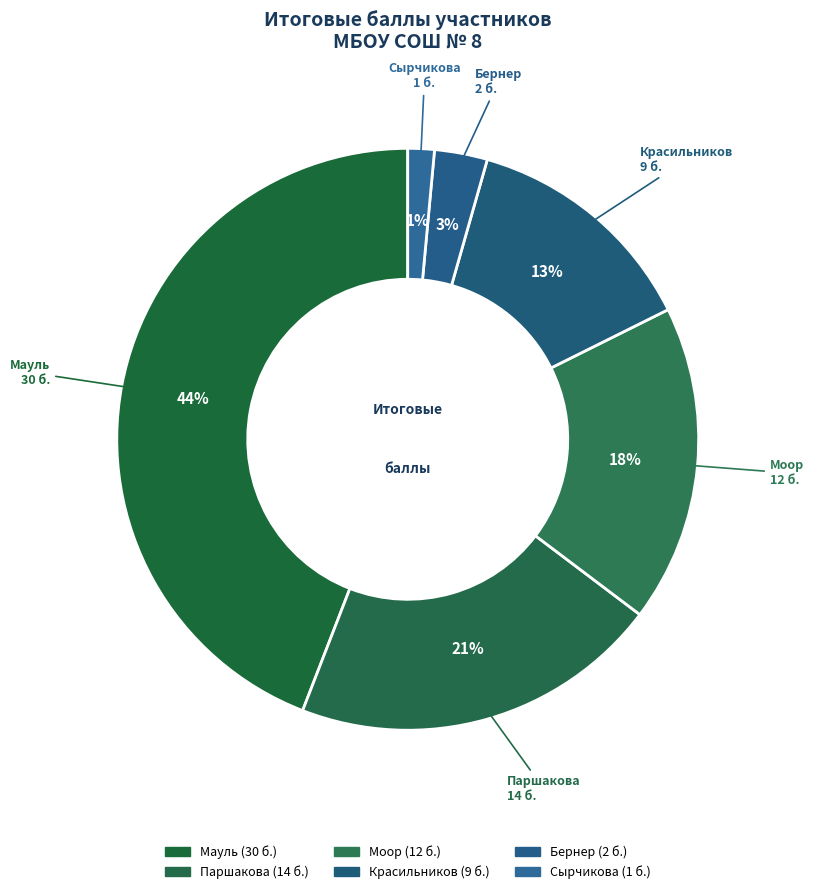

How many slices are in this pie chart?

6